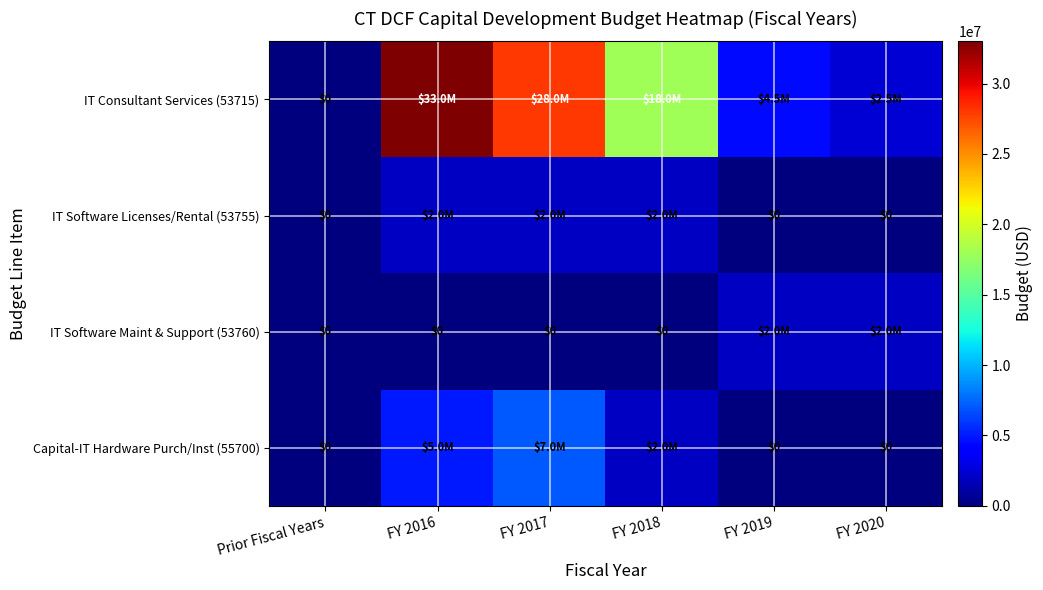

What is the highest value of the IT Software Maint & Support (53760) series?

2000000